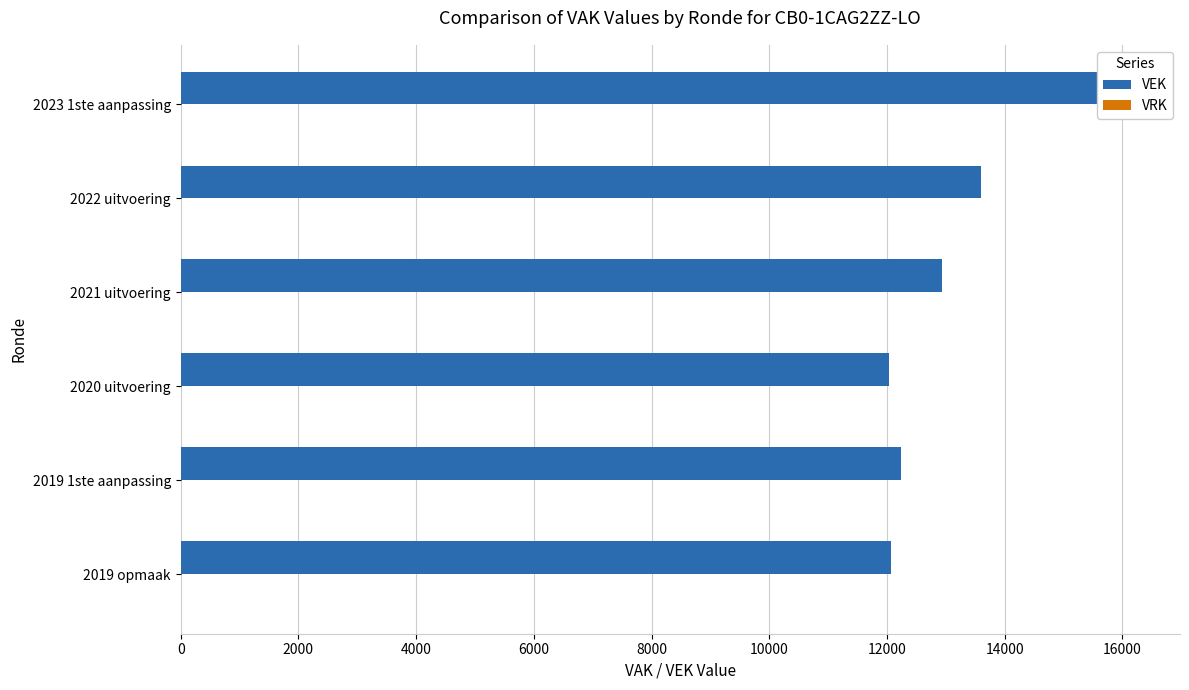

What is the maximum value shown in the chart?

16170.0